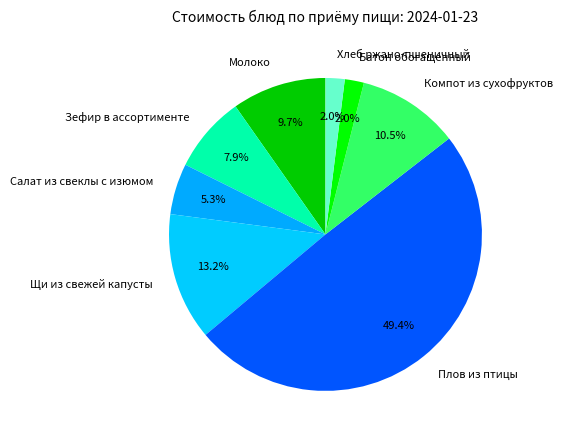

What percentage is the Зефир в ассортименте slice, to the nearest percent?

8%